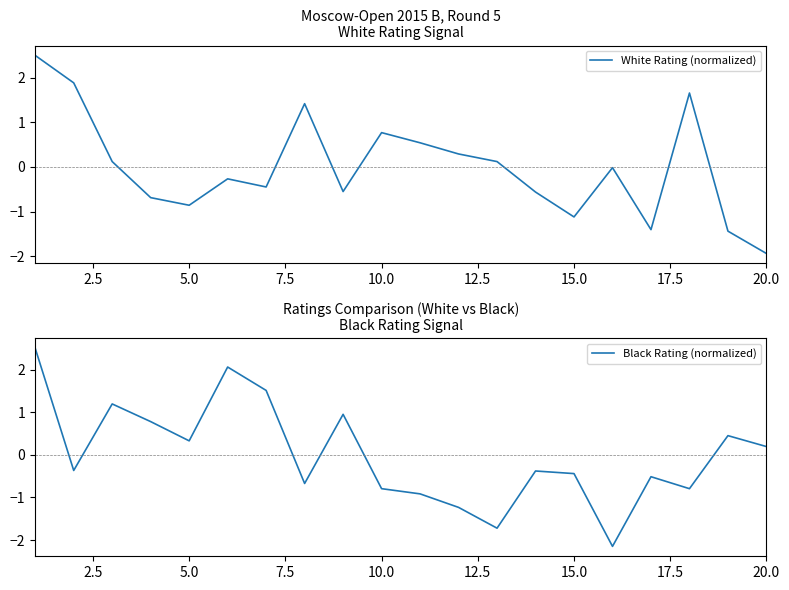

List the series in order of their overall mean, highest first.

White Rating (normalized), Black Rating (normalized)